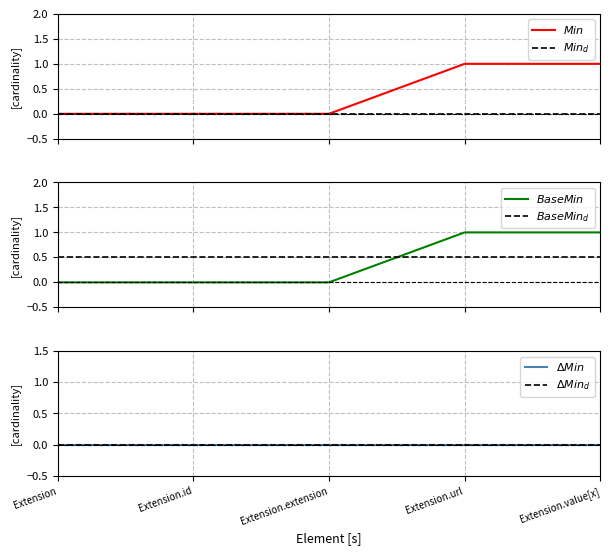

What is the difference between the $Min$ values at Extension.extension and Extension.value[x]?

1.0